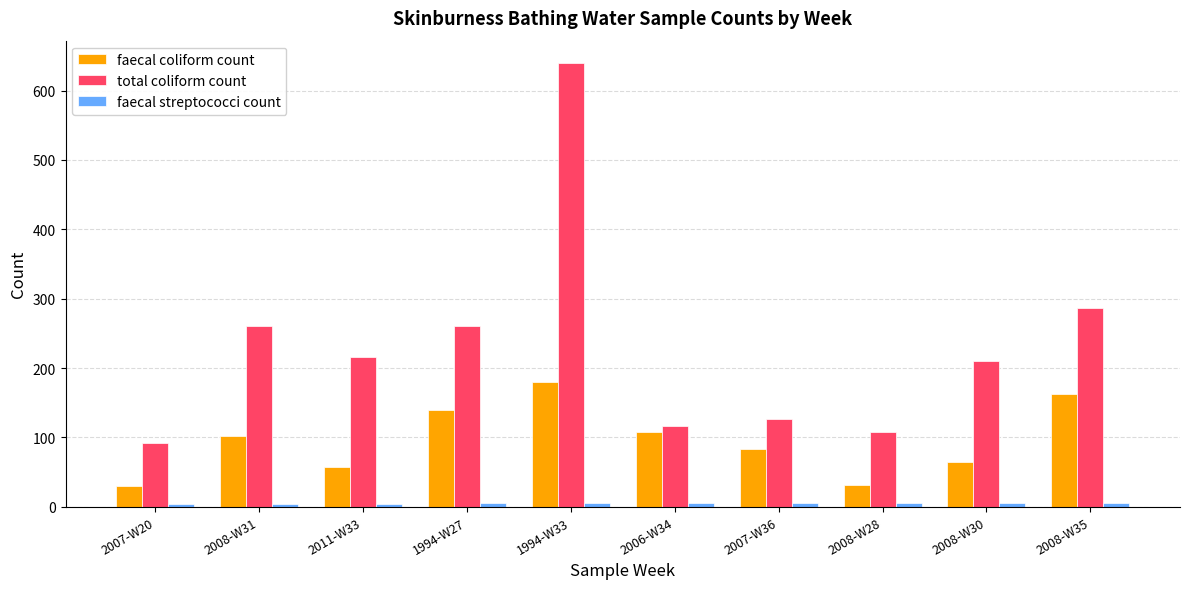

What is the difference between the second highest and minimum values in the total coliform count series?

195